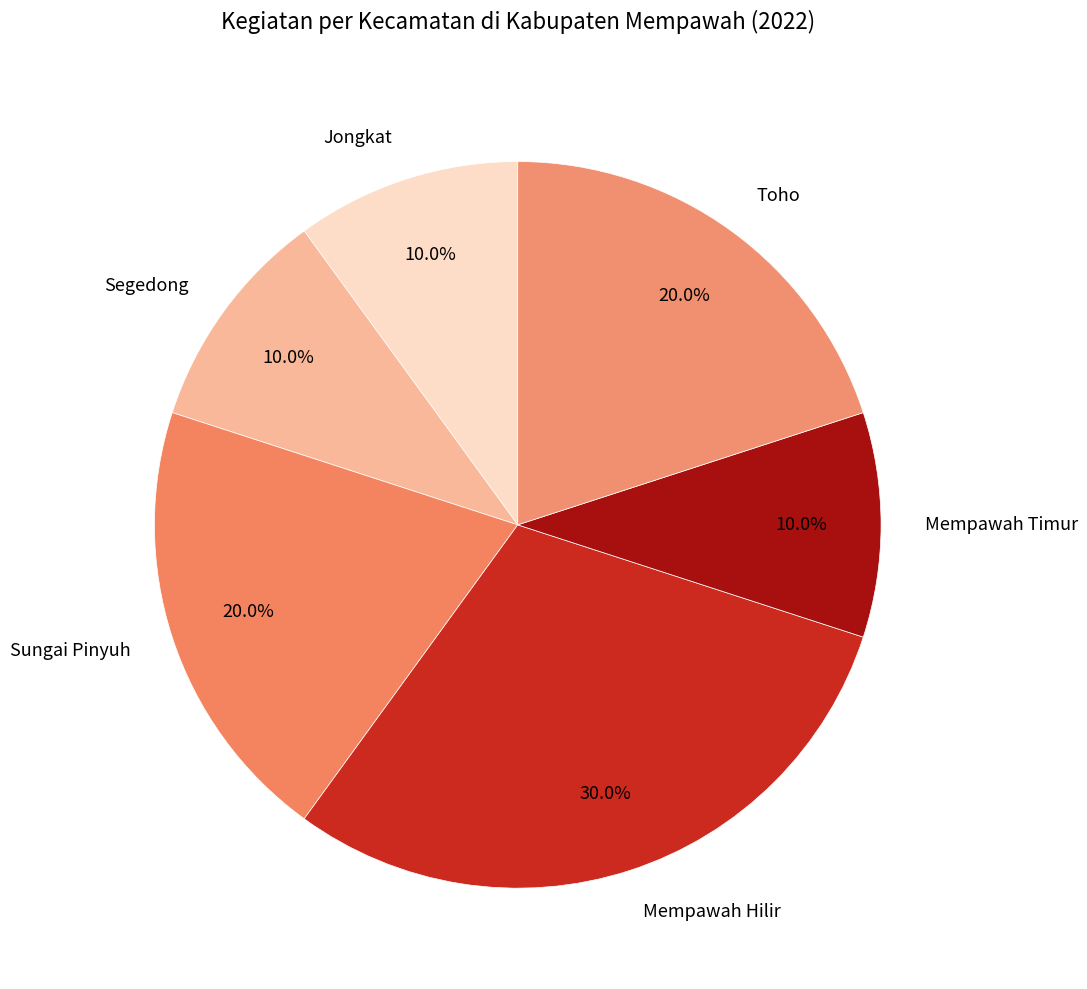

How much of the chart is everything except Sungai Pinyuh?

80.0%